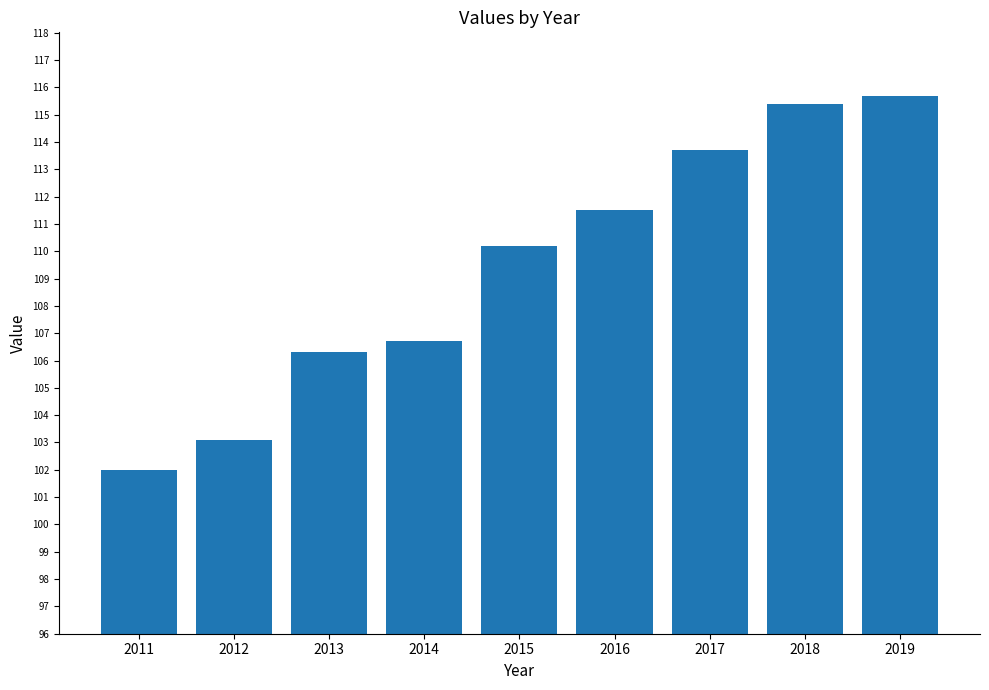

How many categories are shown in the chart?

9